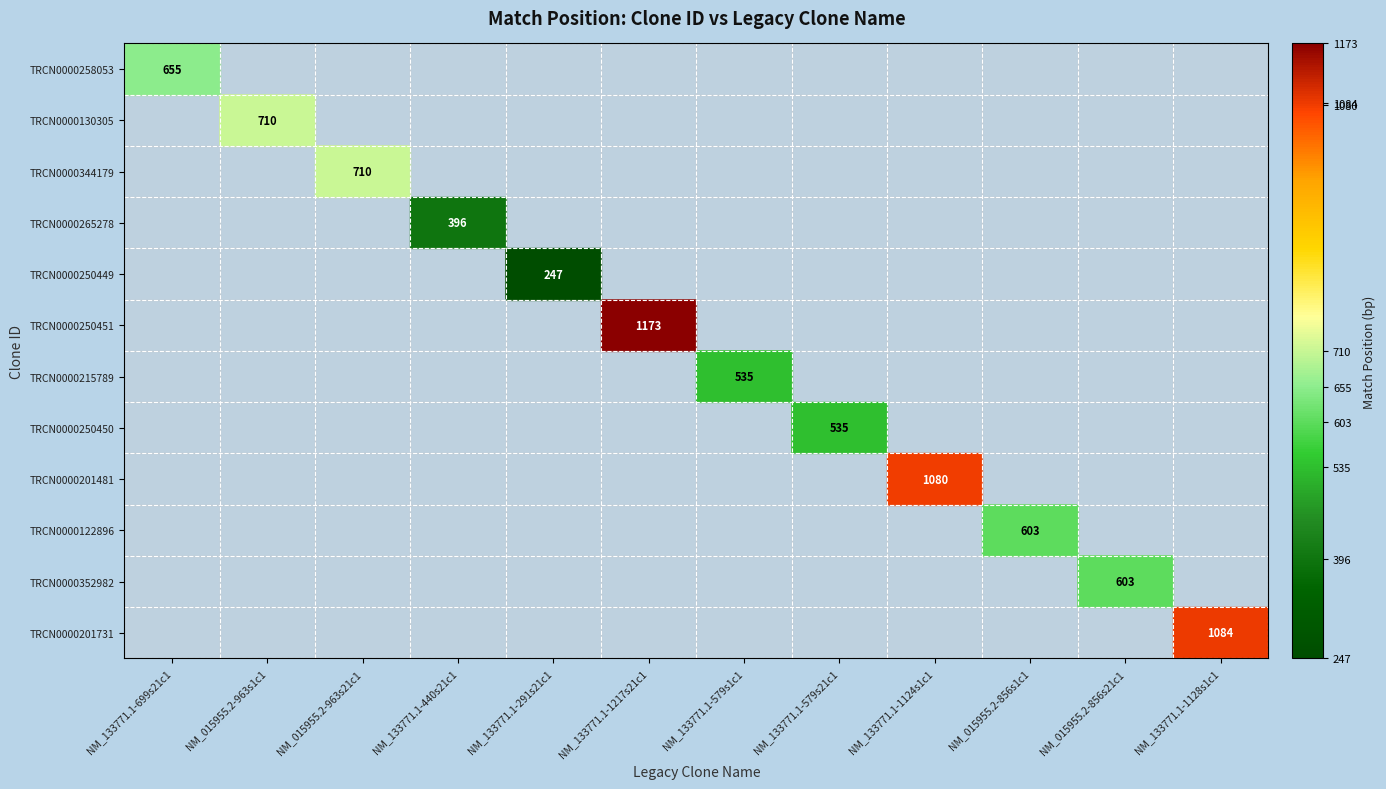

True or false: TRCN0000250450 has a value of 311 at NM_133771.1-579s21c1.

False